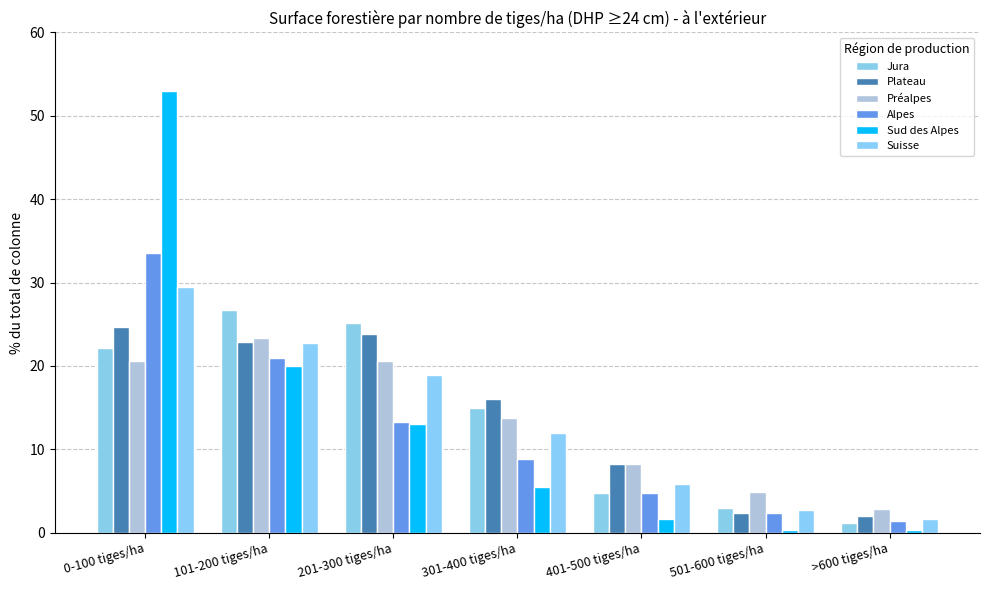

What is the difference between the maximum and minimum values in the Alpes series?

32.1